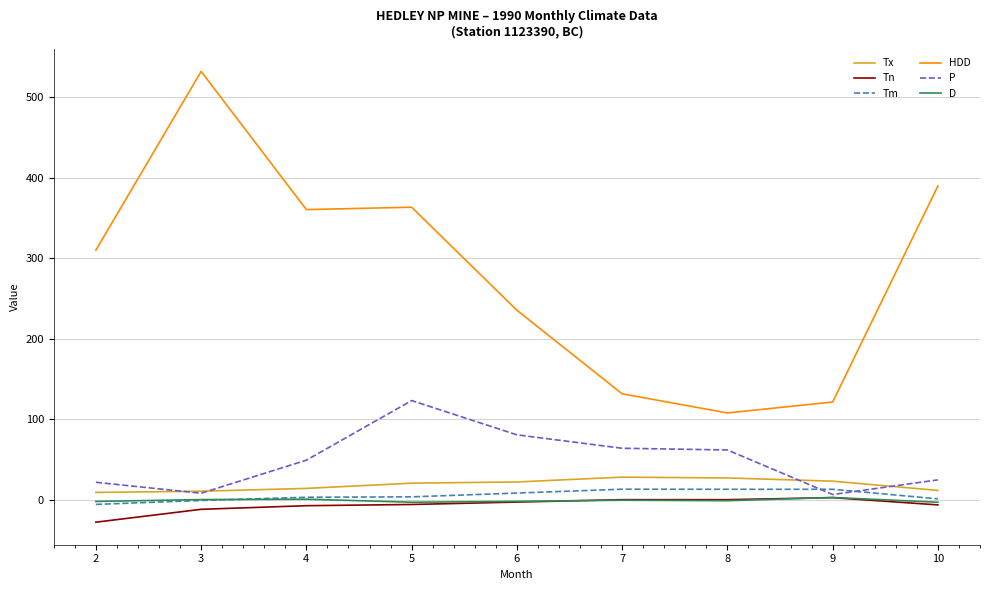

Which series has the widest spread of values?

HDD